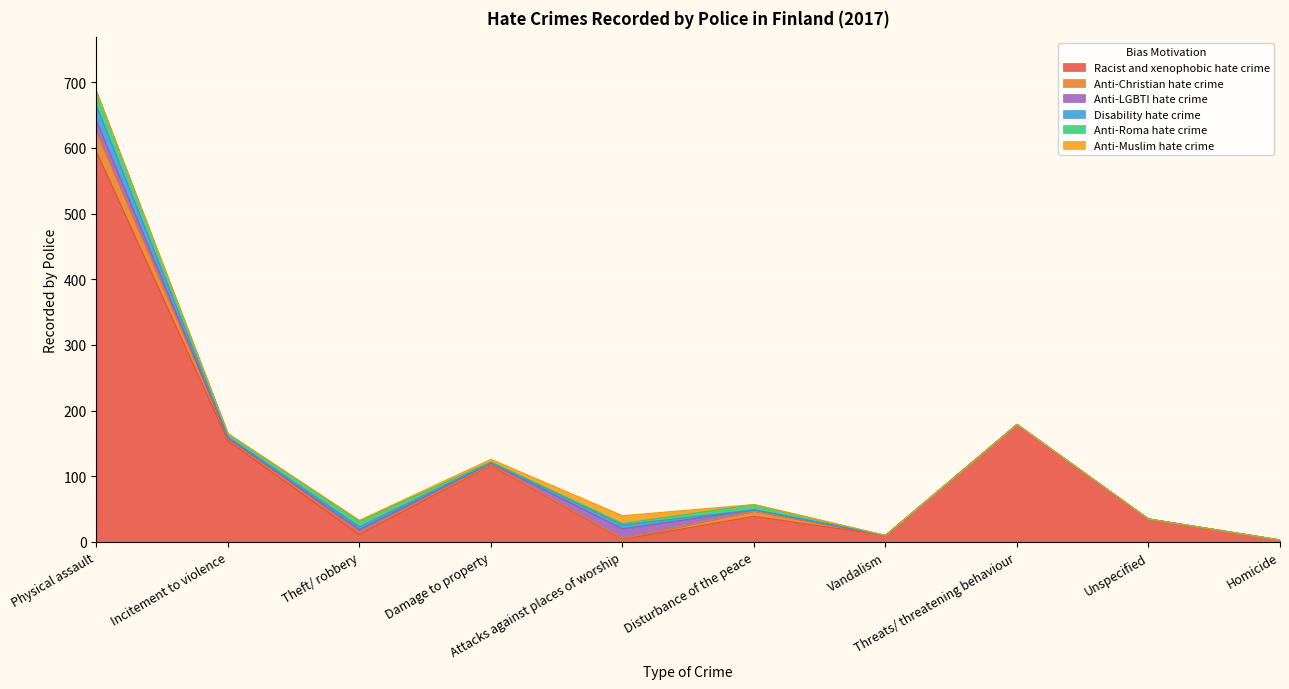

At which label is Disability hate crime closest to 11?

Attacks against places of worship